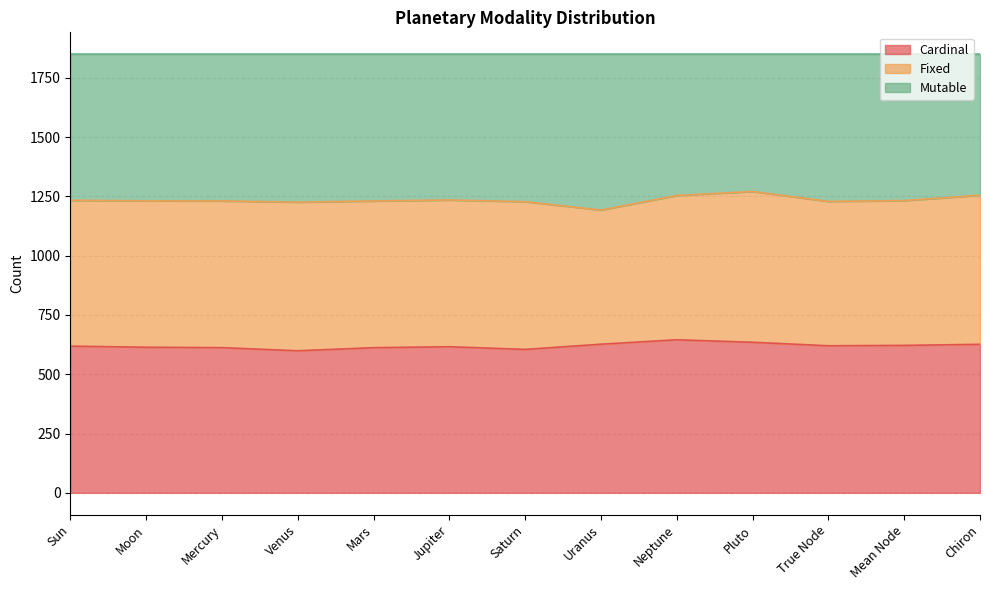

What is the total value across all series at Saturn?

1849.0